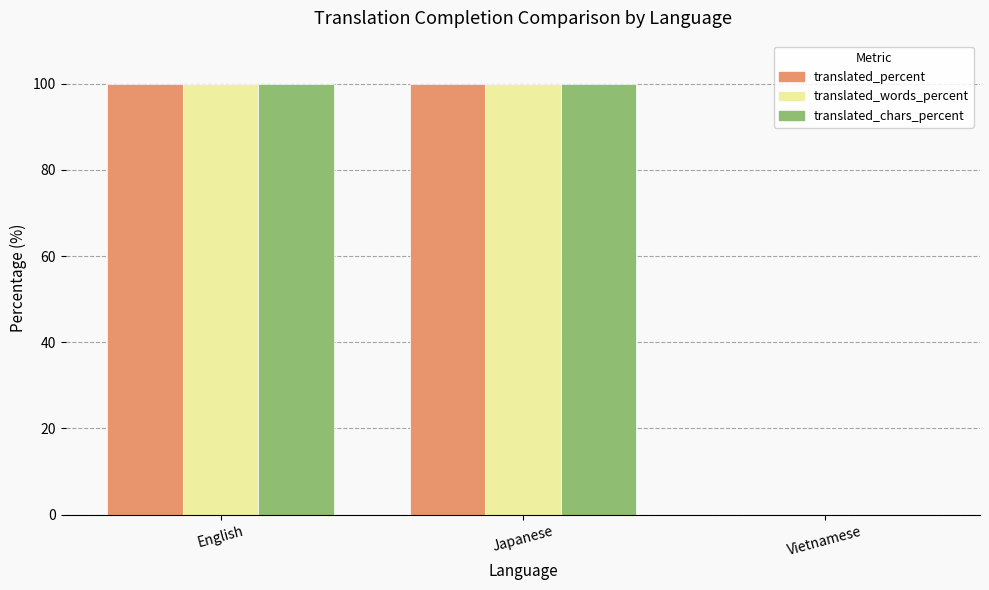

What is the maximum value shown in the chart?

100